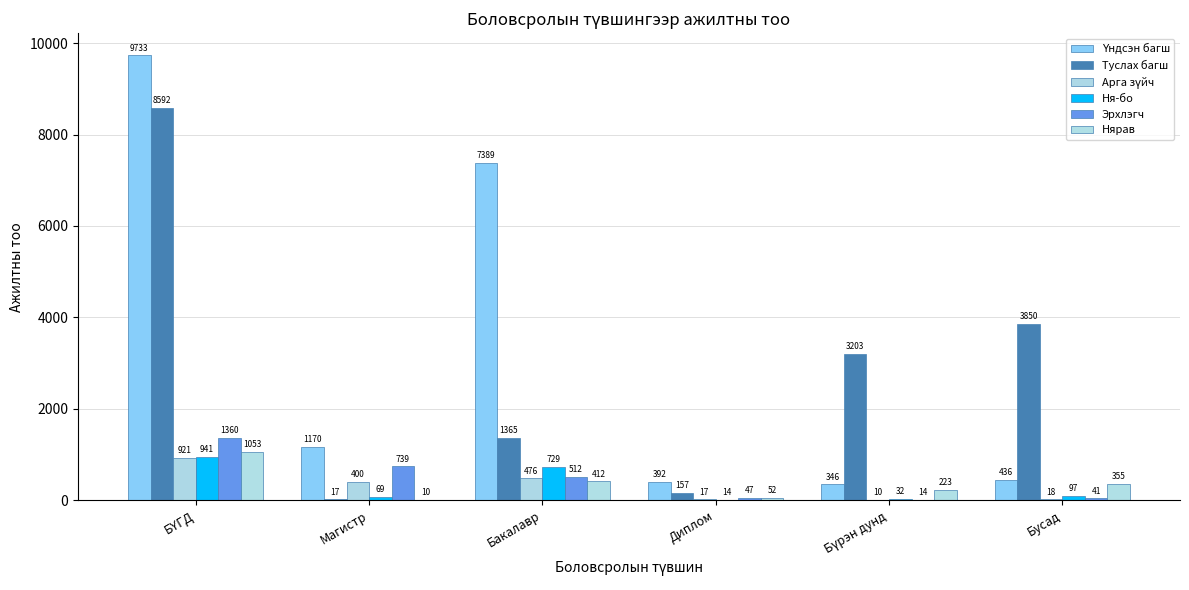

Where is Арга зүйч nearest to the value 465?

Бакалавр